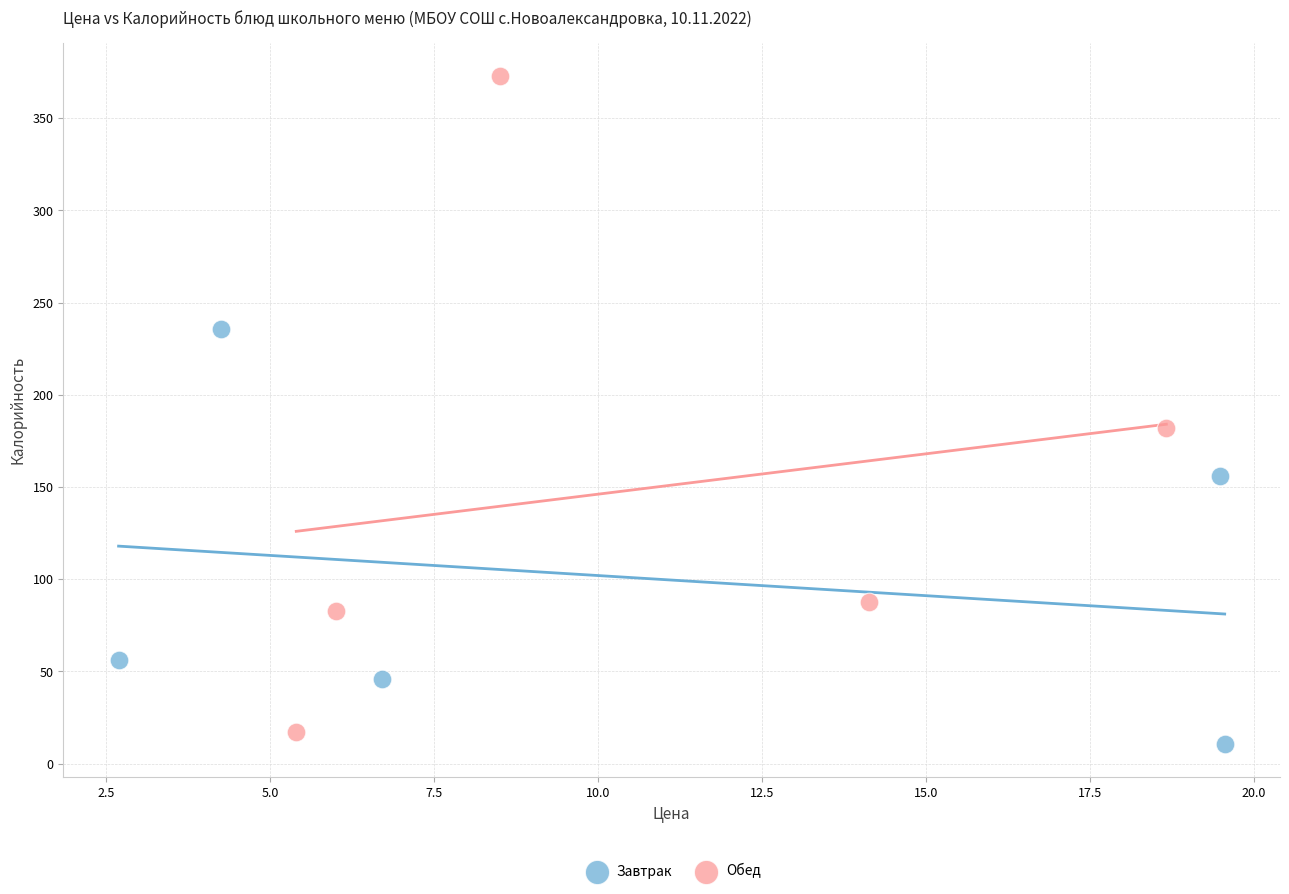

Which series has the widest spread of Y values?

Обед